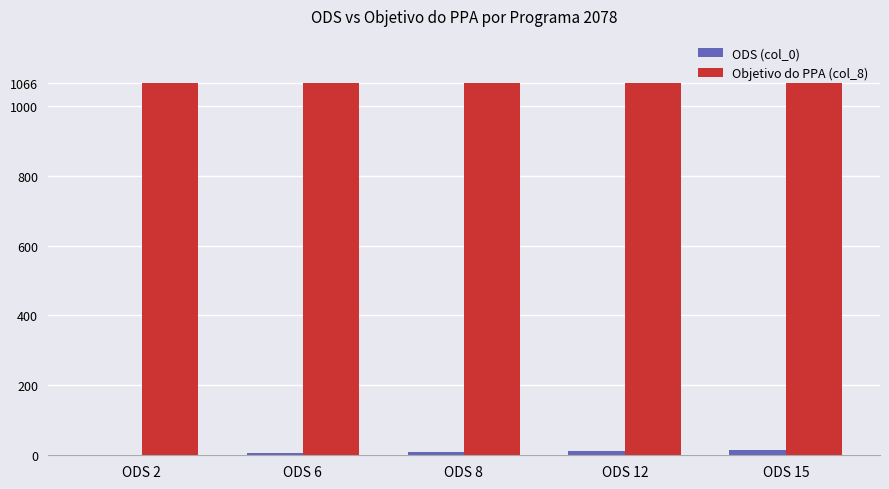

Is the value of Objetivo do PPA (col_8) at ODS 12 greater than the value of ODS (col_0) at ODS 6?

Yes